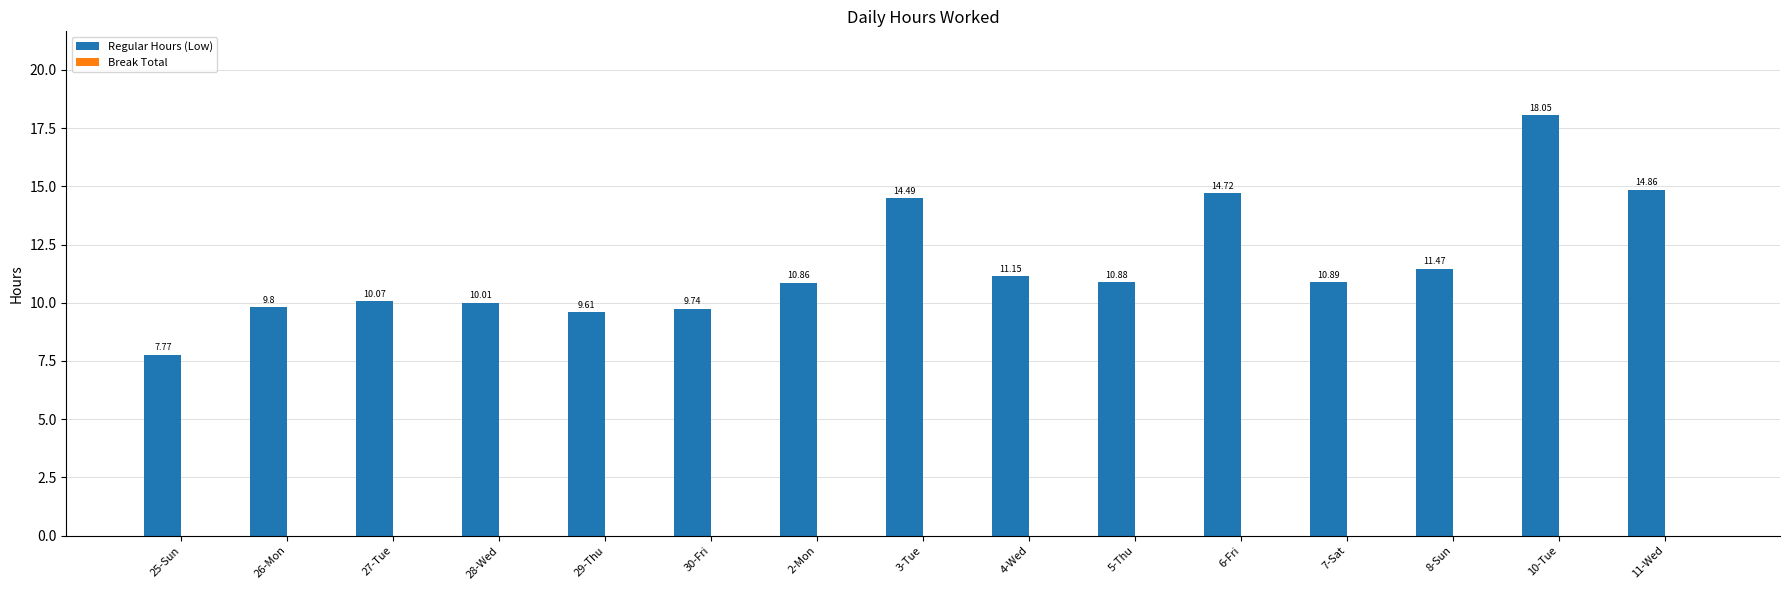

What is the change in value from 30-Fri to 4-Wed?

+1.4